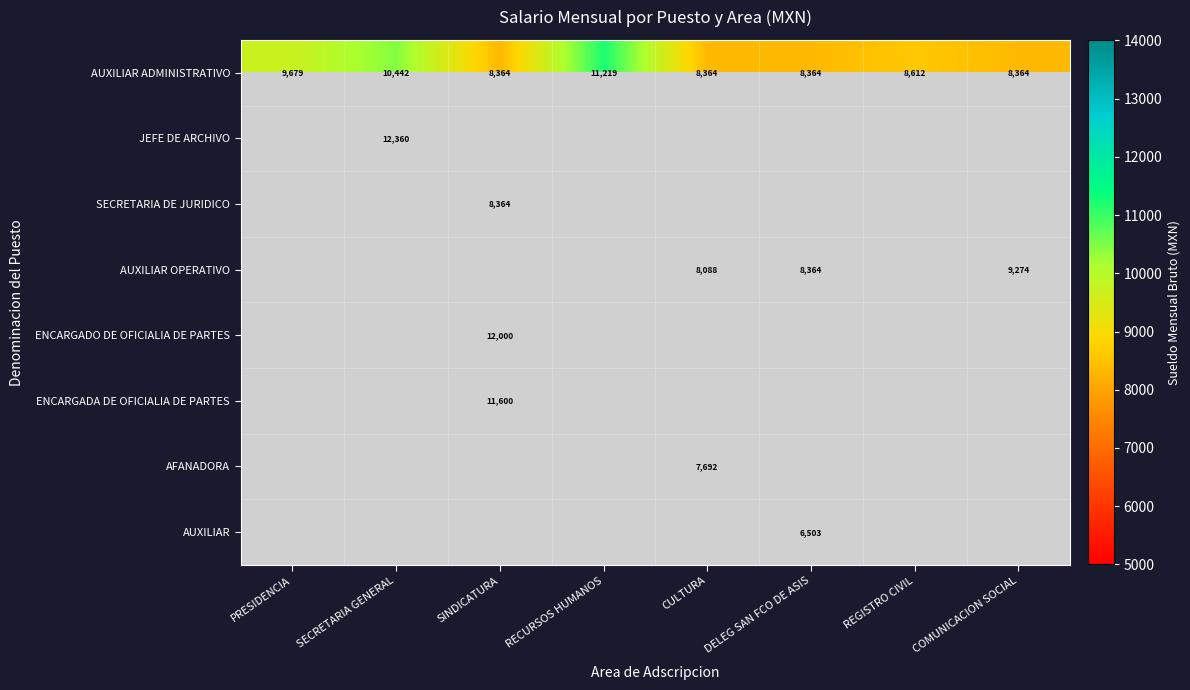

At which label does AUXILIAR ADMINISTRATIVO reach its peak?

RECURSOS HUMANOS